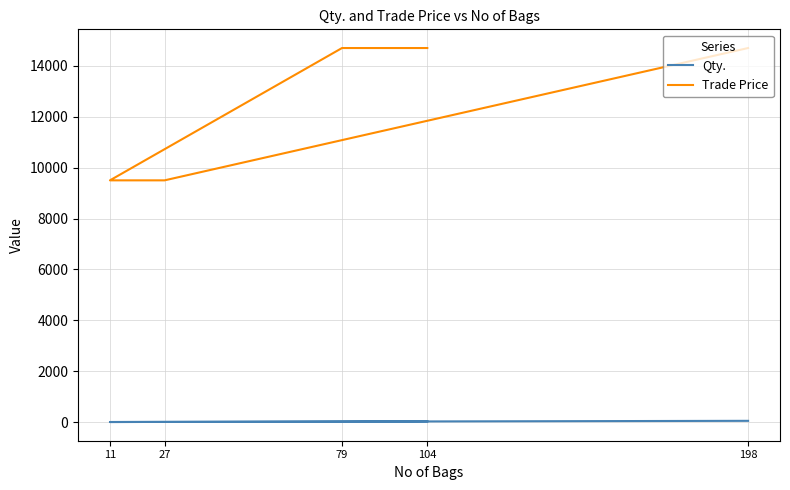

How many lines are shown in the chart?

2